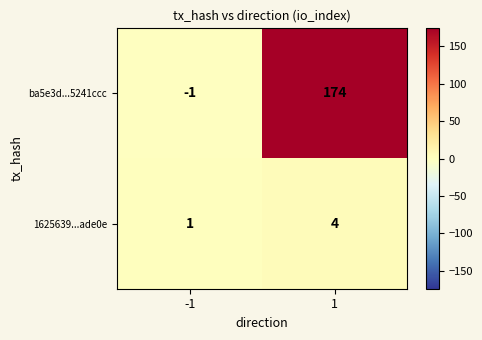

Which series has the largest total across all categories?

ba5e3d...5241ccc